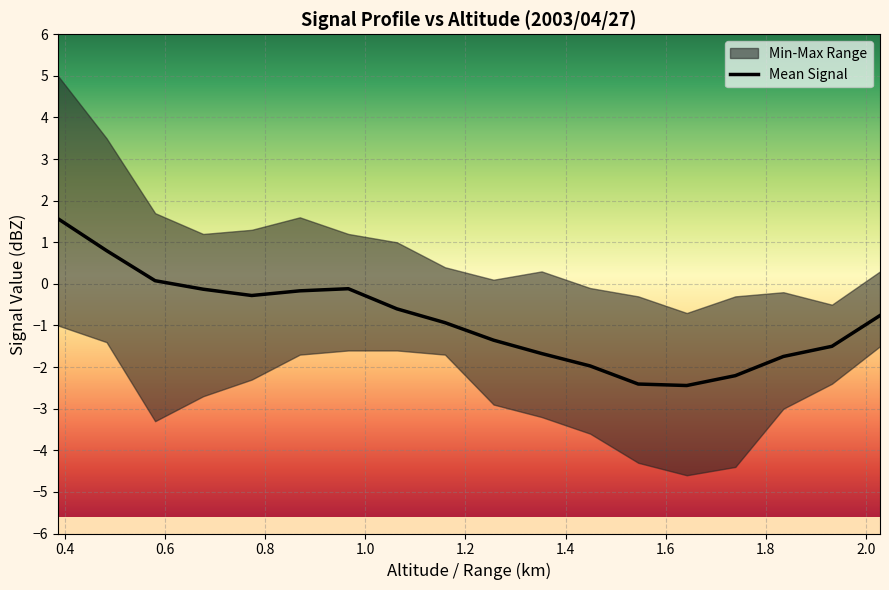

What is the highest value of the Mean Signal series?

1.6